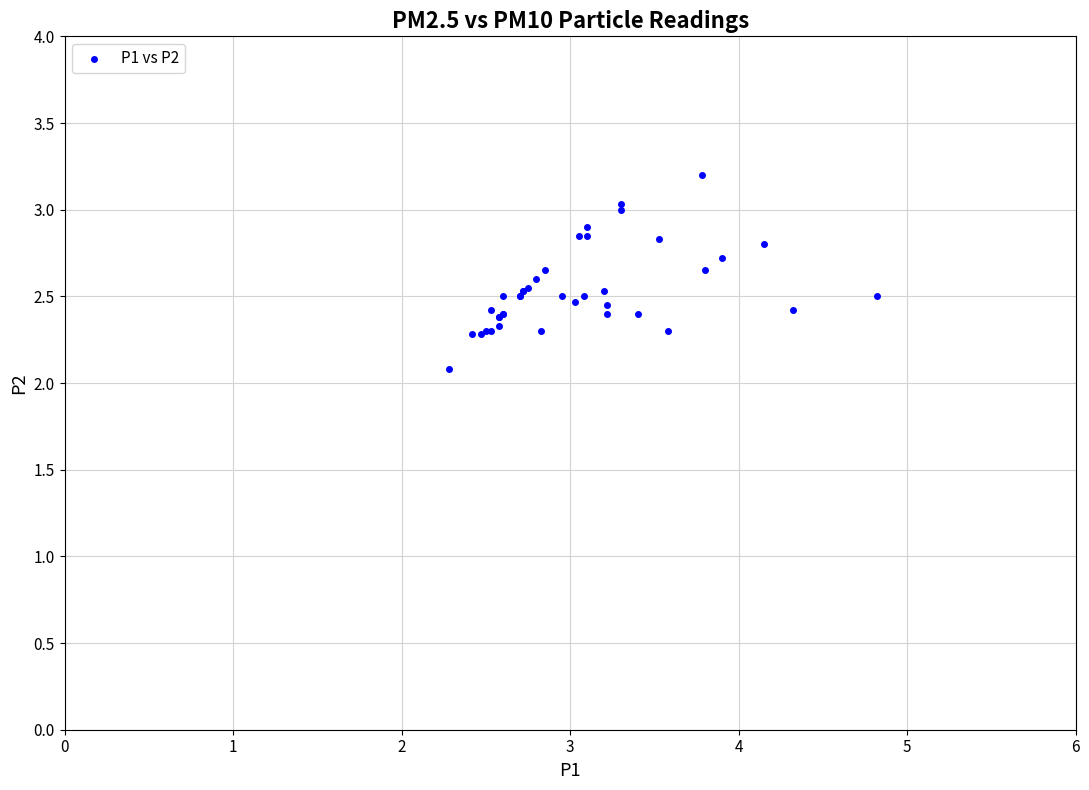

What Y value in the scatter plot is closest to 2?

2.1